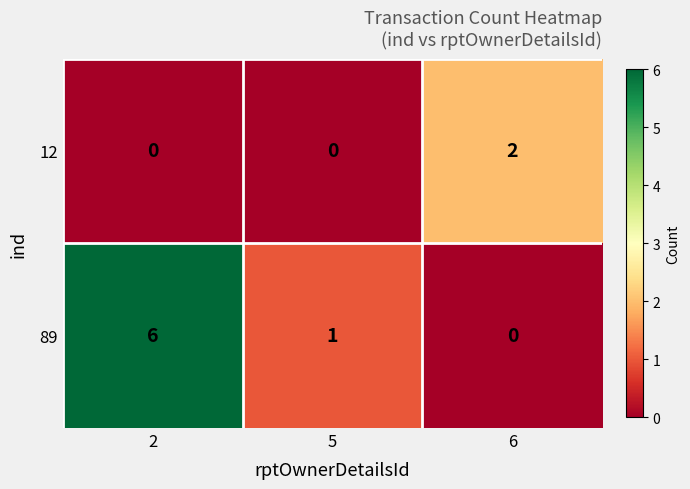

Reading left to right, what are all the values shown in this chart?

12: 0	0	2
89: 6	1	0